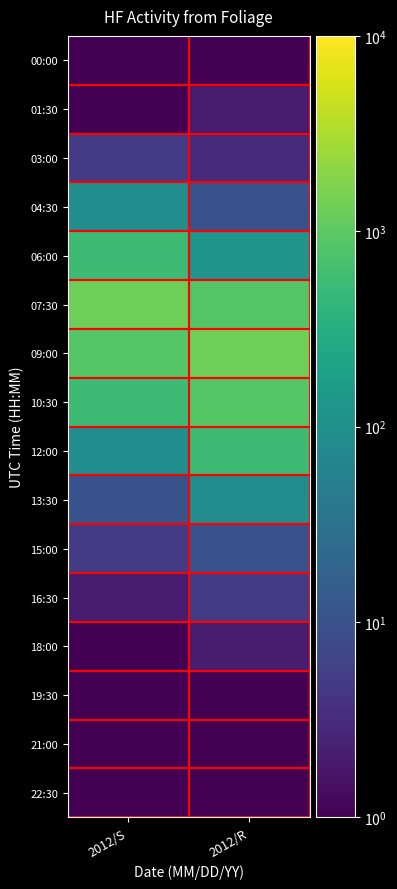

Reading left to right, transcribe all the data shown in this chart.

00:00: 2012/S=1	2012/R=1
01:30: 2012/S=1	2012/R=2
03:00: 2012/S=5	2012/R=3
04:30: 2012/S=90	2012/R=10
06:00: 2012/S=550	2012/R=120
07:30: 2012/S=1300	2012/R=850
09:00: 2012/S=870	2012/R=1300
10:30: 2012/S=550	2012/R=870
12:00: 2012/S=90	2012/R=550
13:30: 2012/S=10	2012/R=90
15:00: 2012/S=5	2012/R=10
16:30: 2012/S=2	2012/R=5
18:00: 2012/S=1	2012/R=2
19:30: 2012/S=1	2012/R=1
21:00: 2012/S=1	2012/R=1
22:30: 2012/S=1	2012/R=1